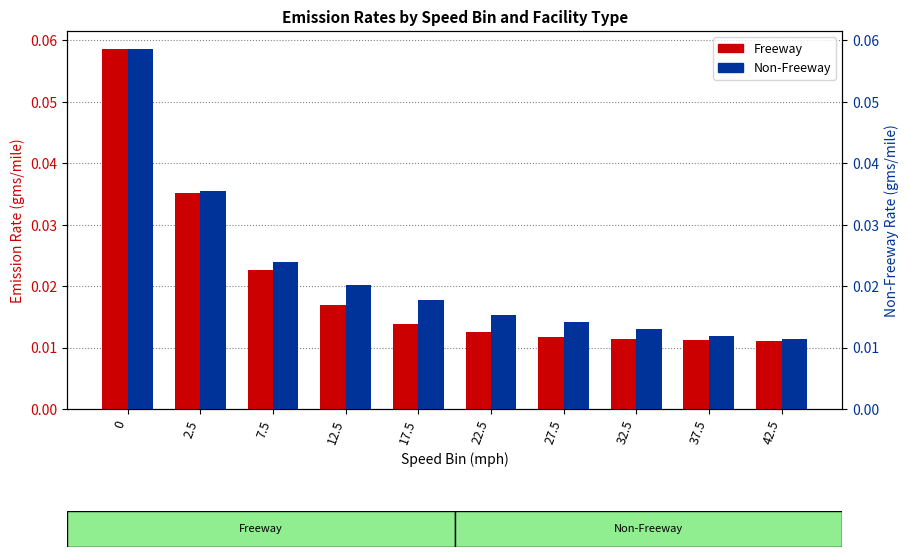

What position from the right is 37.5?

2